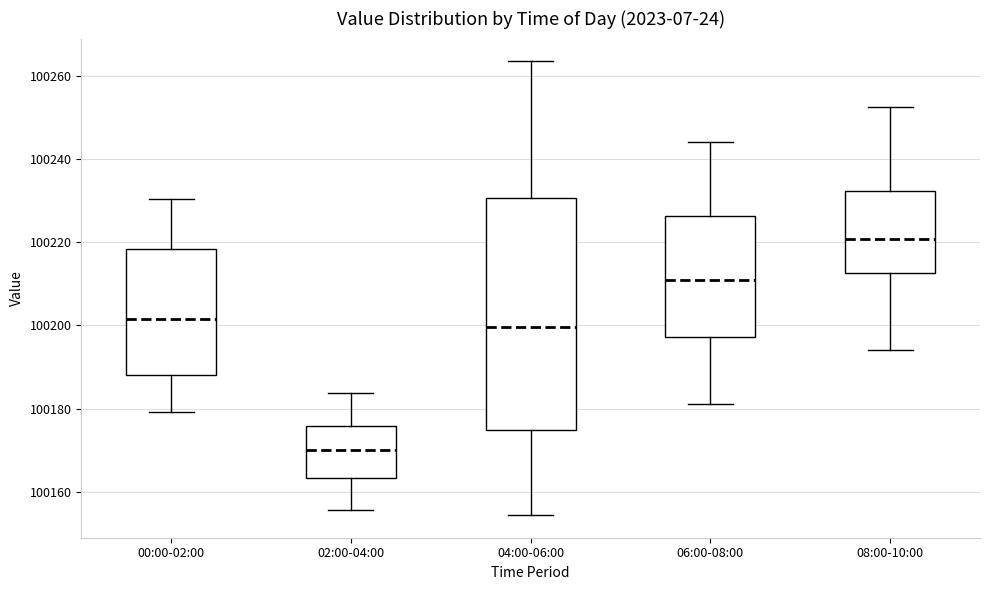

Which box's median line is the lowest?

02:00-04:00